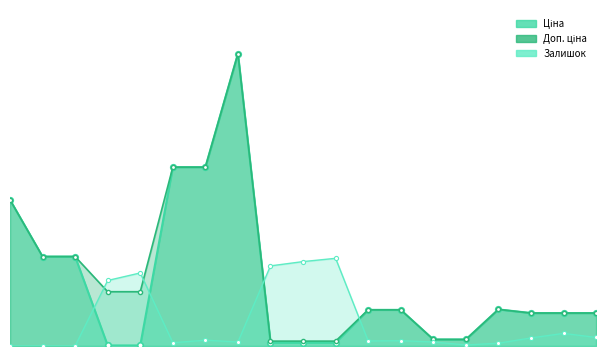

List the labels in order of Залишок value, largest first.

259552189, 259552212, 259552213, 247132180, 247132181, 24222031, 24221901, 24222037, 285652231, 247052180, 247052181, 285672232, 24221099, 285652233, 208461456, 24221043, 287712232, 287692233, 287692231